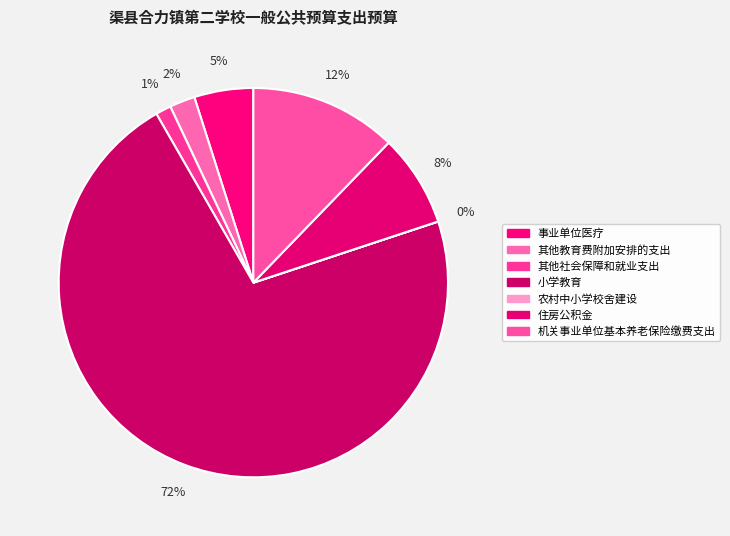

True or false: 其他社会保障和就业支出 accounts for 11% of the total.

False